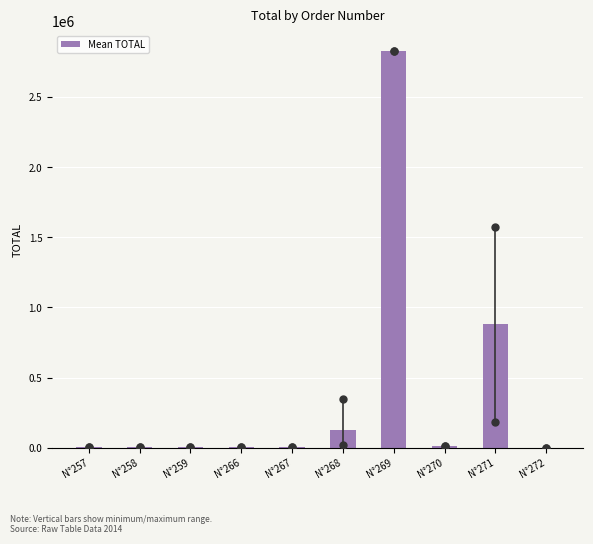

What is the sum of all values?

3873307.5